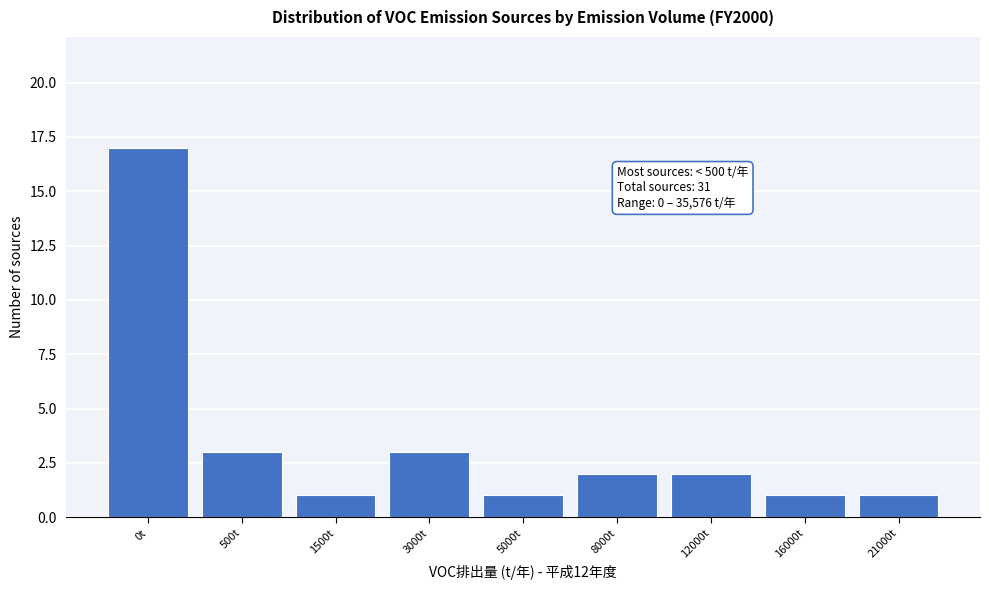

Reading left to right, list all the values displayed in this chart.

17	3	1	3	1	2	2	1	1